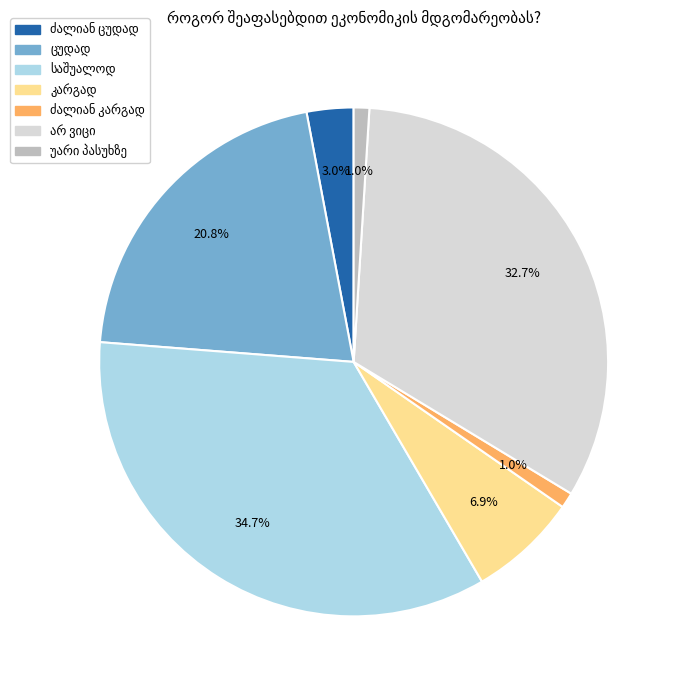

How many slices are in this pie chart?

7